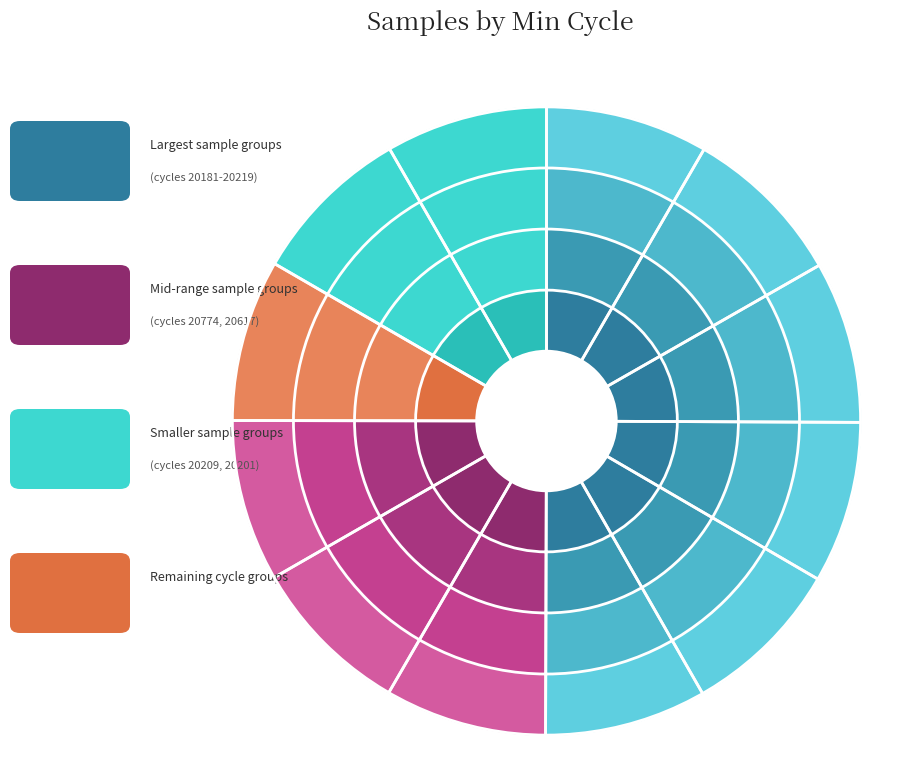

To the nearest percent, what portion does 20201 represent?

8%